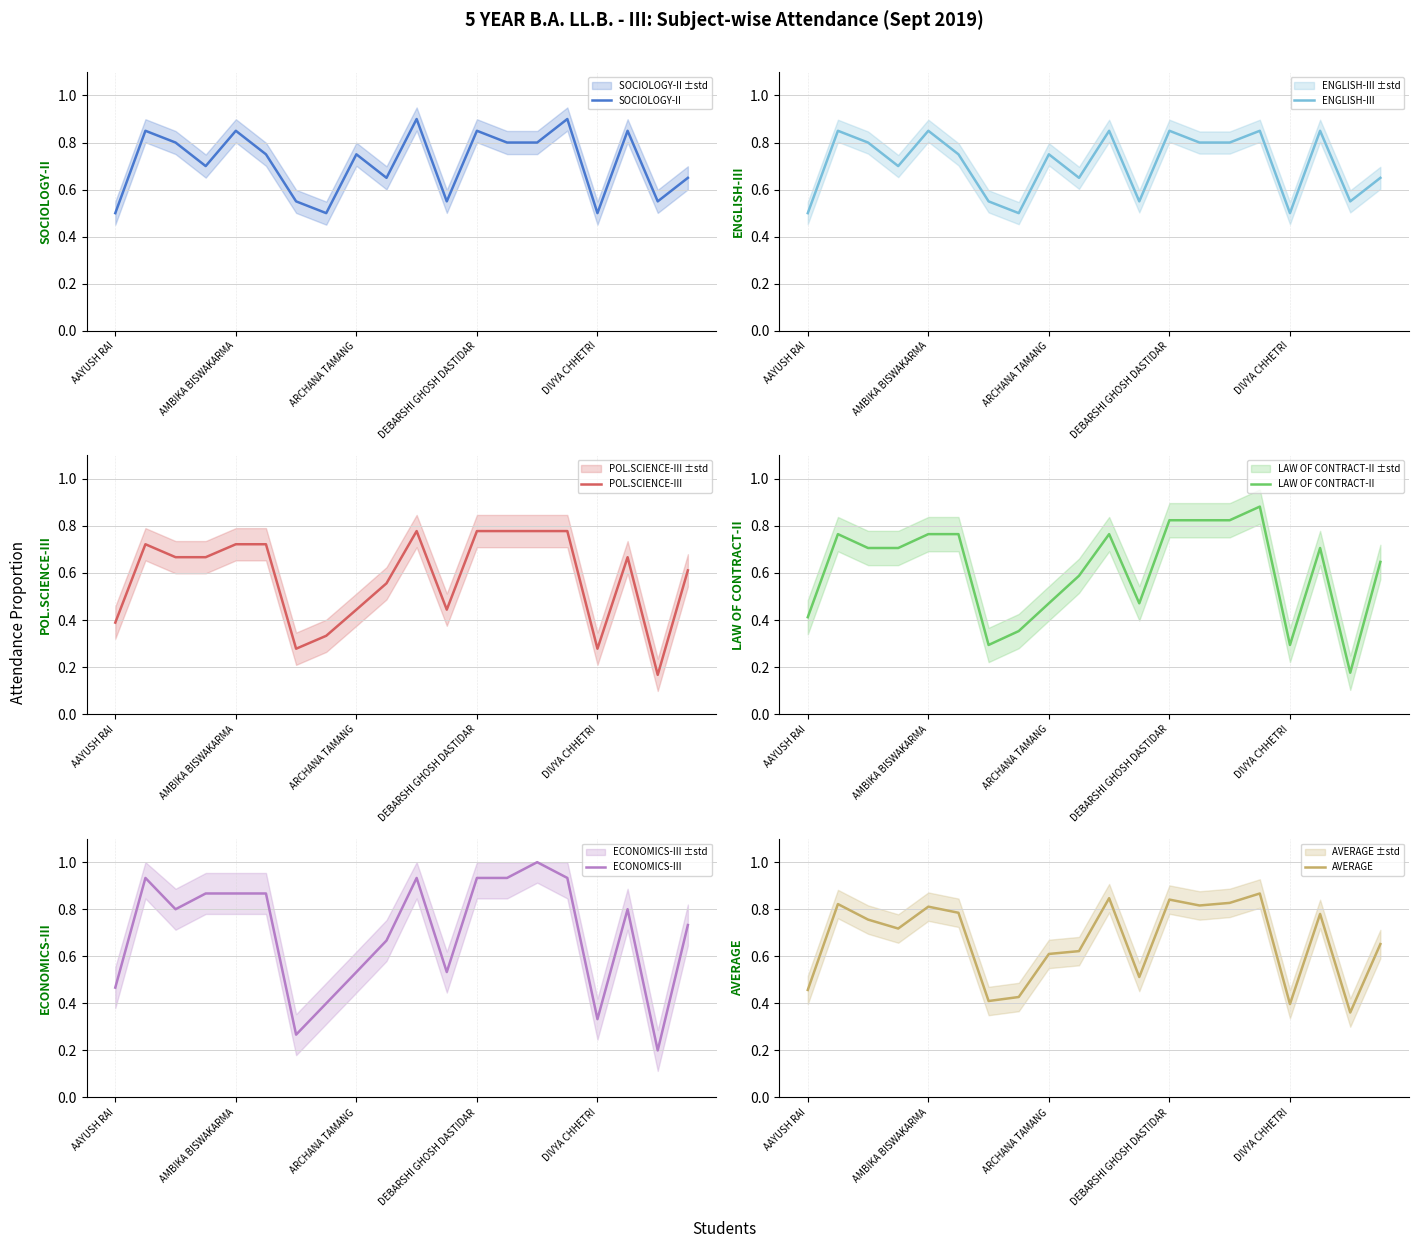

At which category does the chart reach its minimum across all series?

18